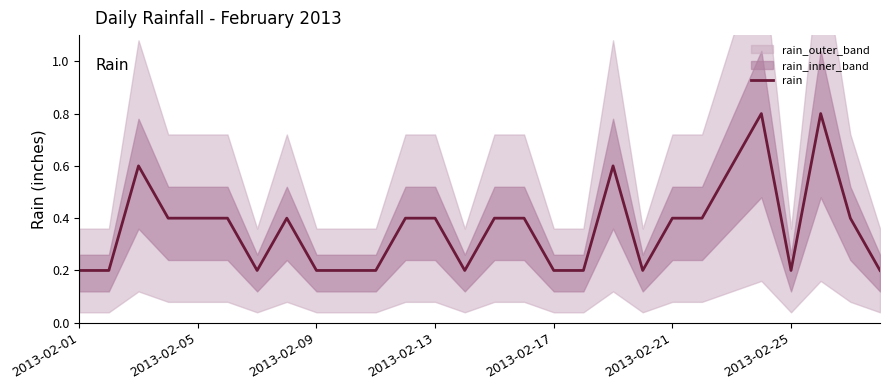

What is the minimum value shown in the chart?

0.2